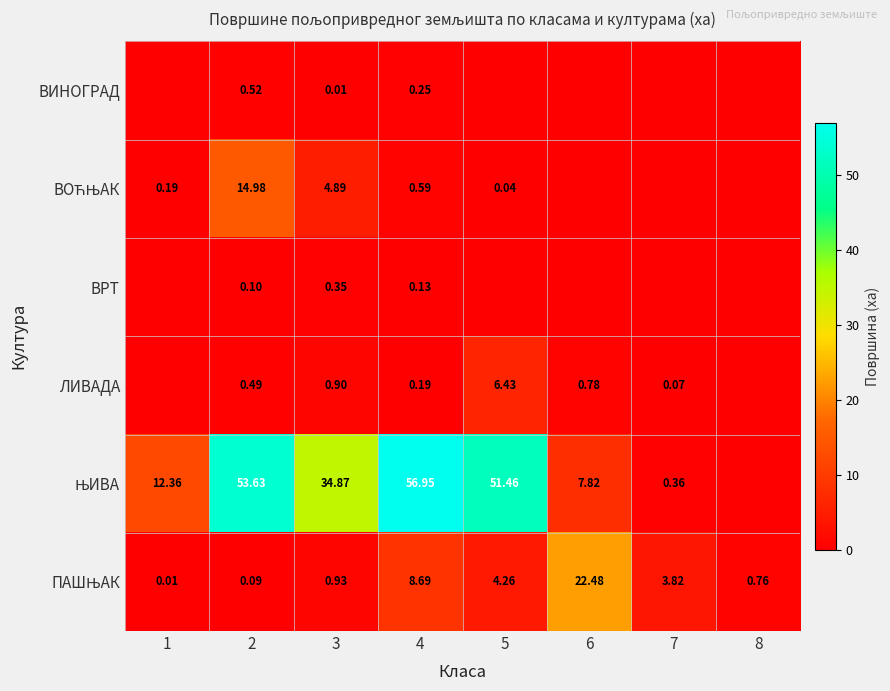

How many series are shown in this chart?

6